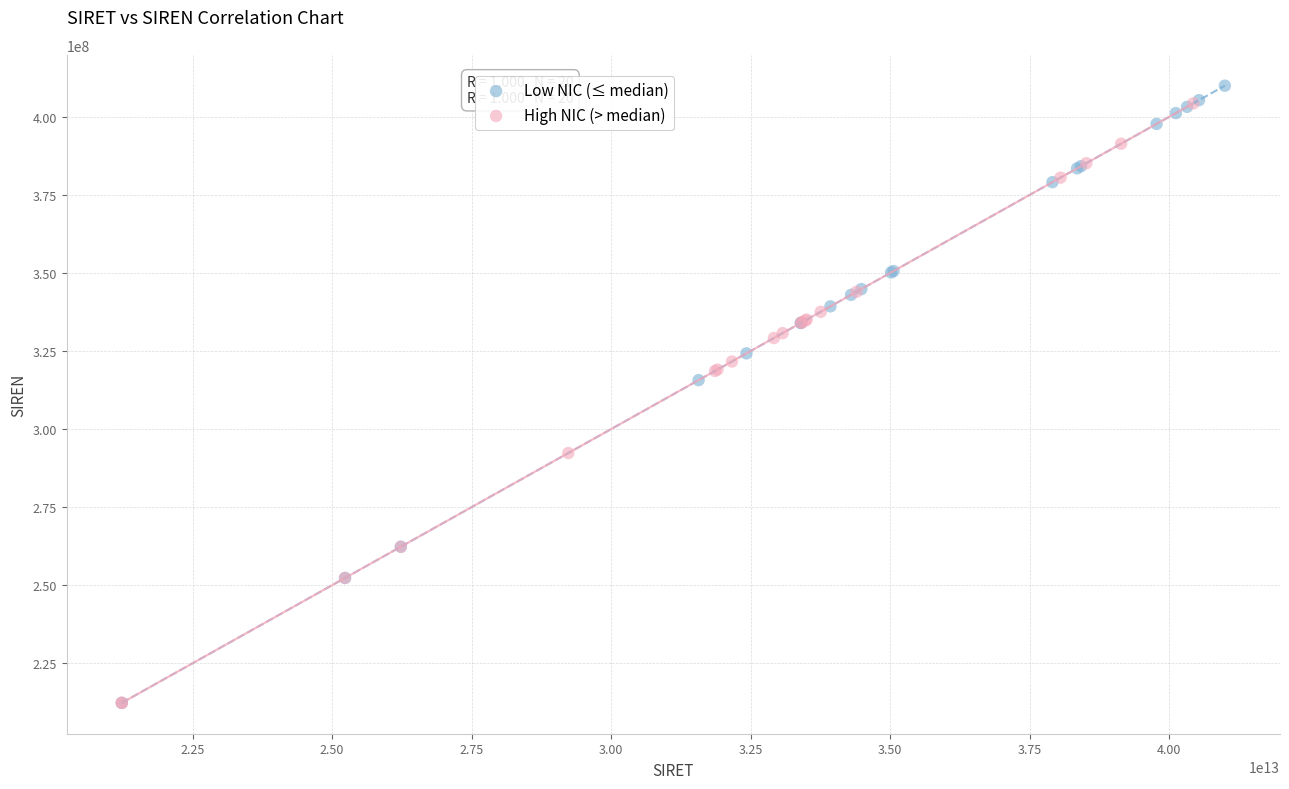

Which series has the widest spread of Y values?

Low NIC (≤ median)